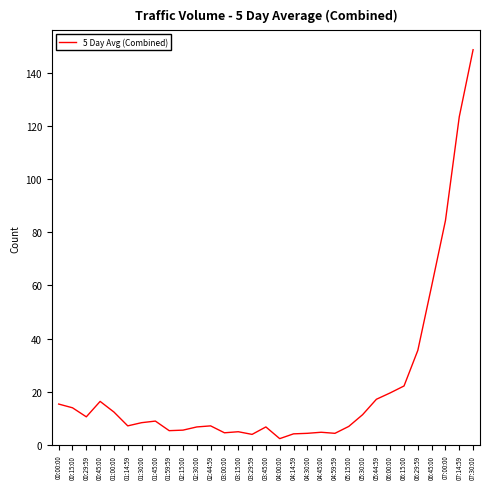

Is this an area chart (filled region under the line)?

No